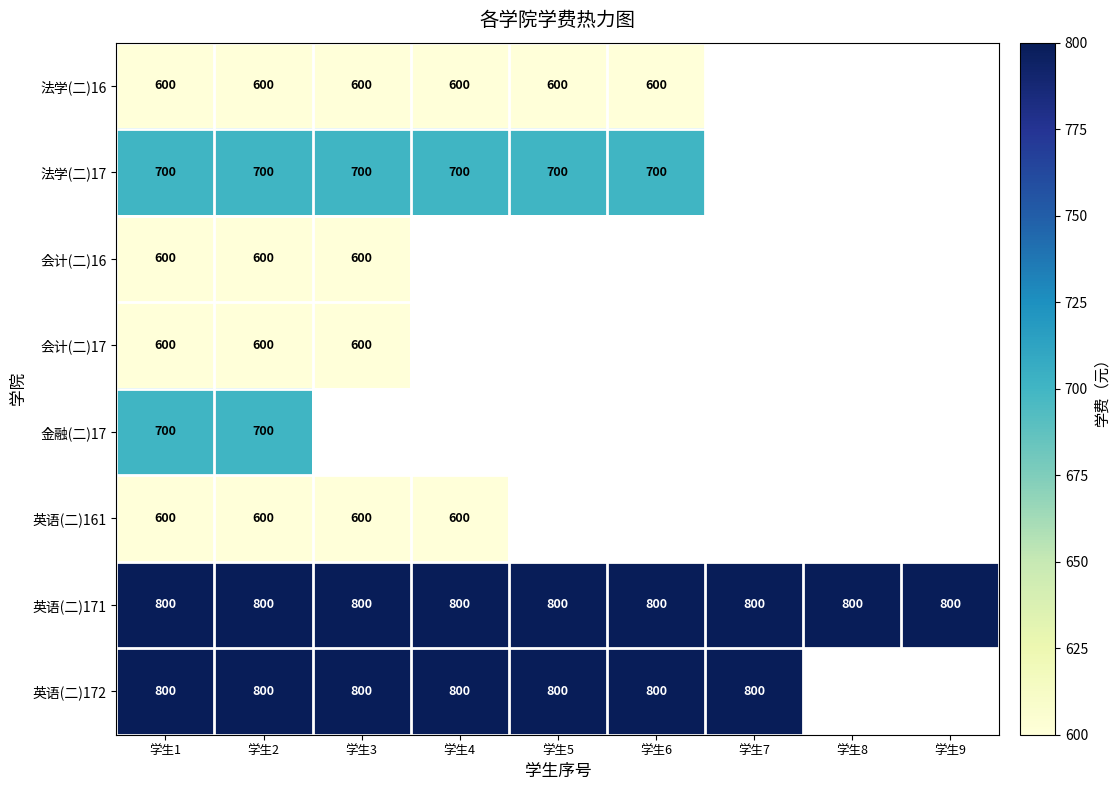

Is the value of 会计(二)17 at 学生2 greater than the value of 金融(二)17 at 学生2?

No